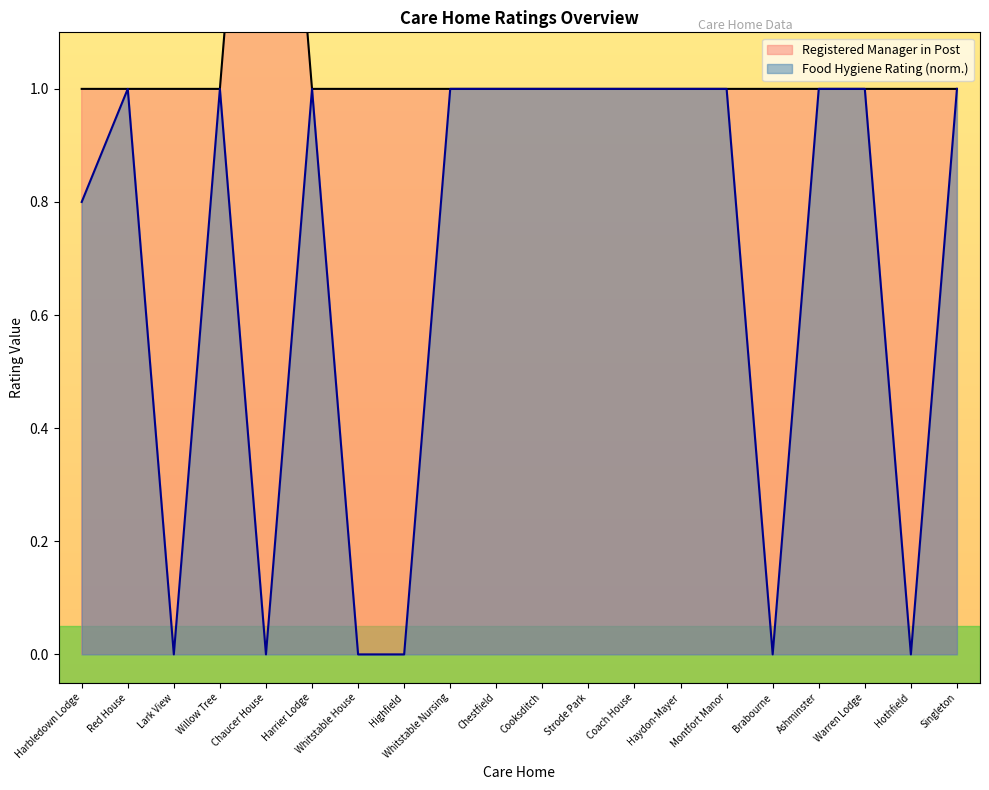

True or false: Registered Manager in Post and Food Hygiene Rating cross at least once.

False